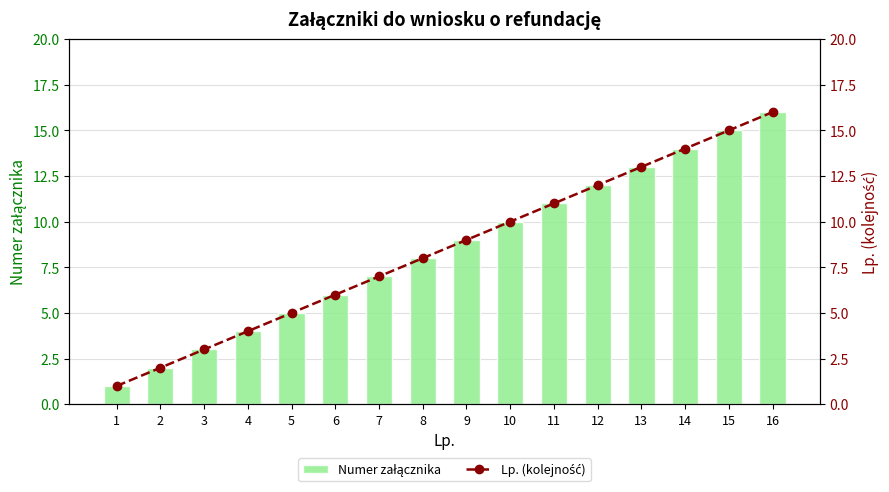

Are the bars grouped side by side (vs. stacked)?

Yes